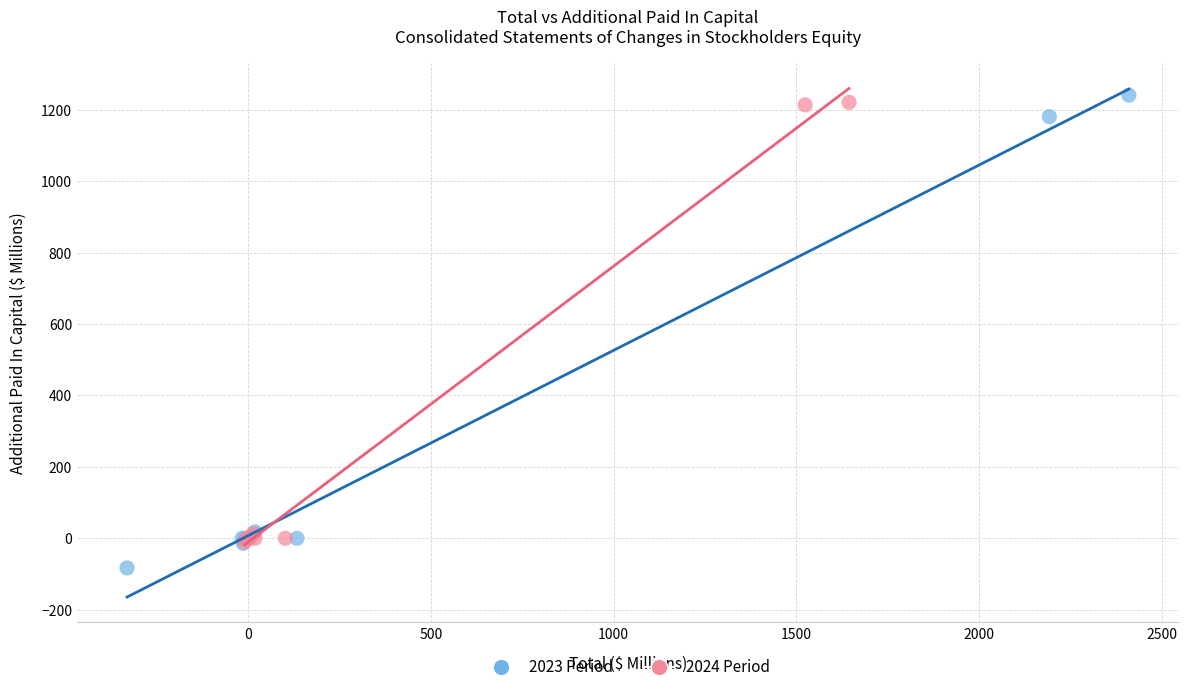

Which series has the widest spread of Y values?

2023 Period